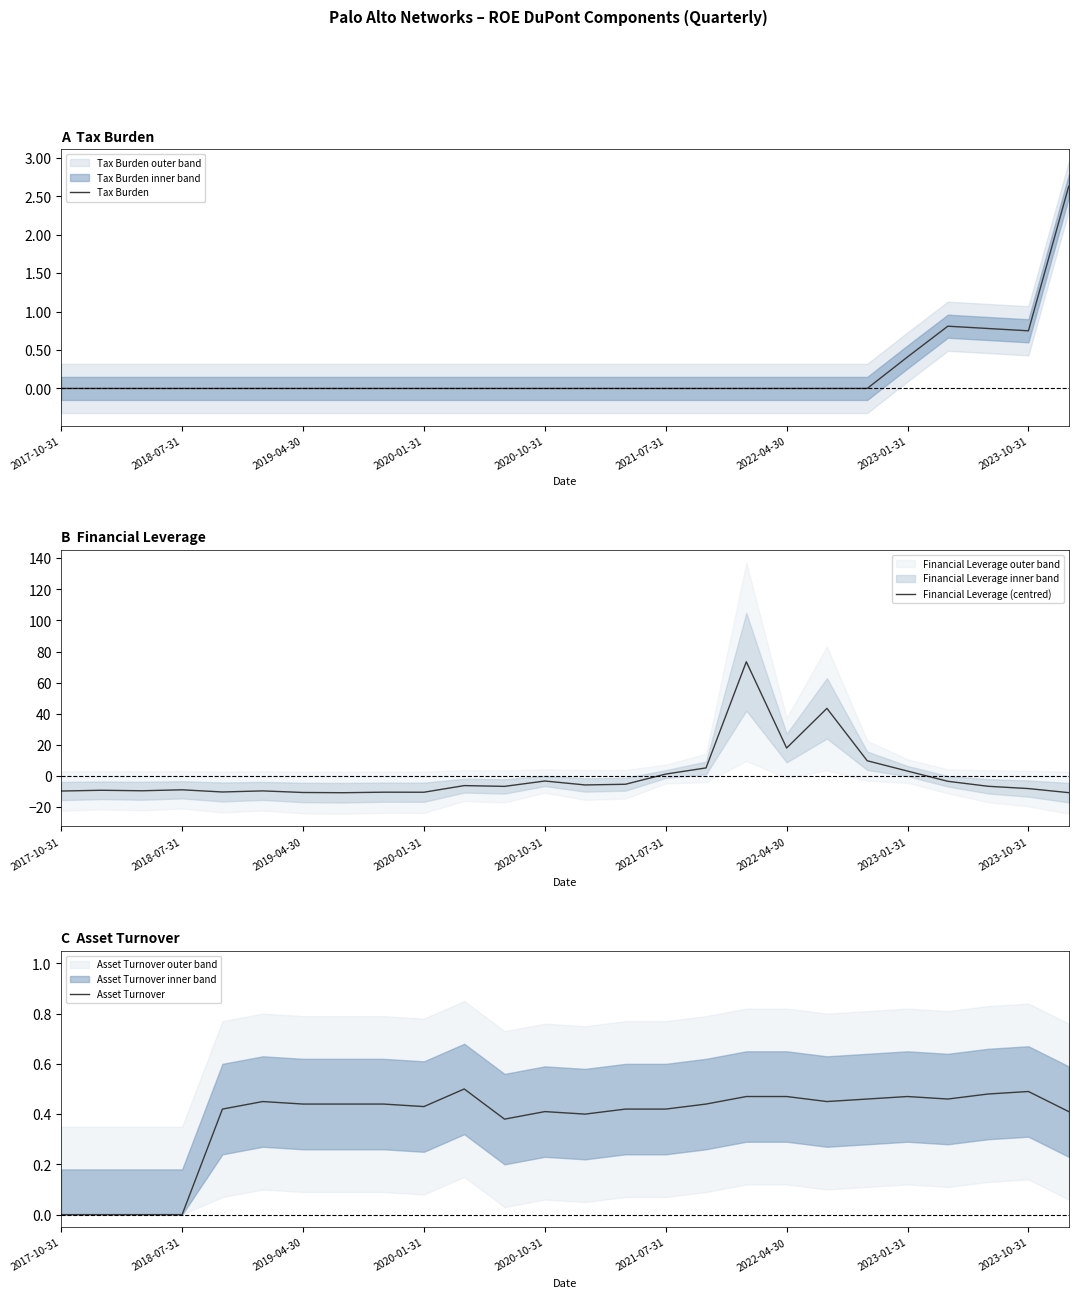

The Tax Burden series shows -1.7 at 2021-07-31. True or false?

False